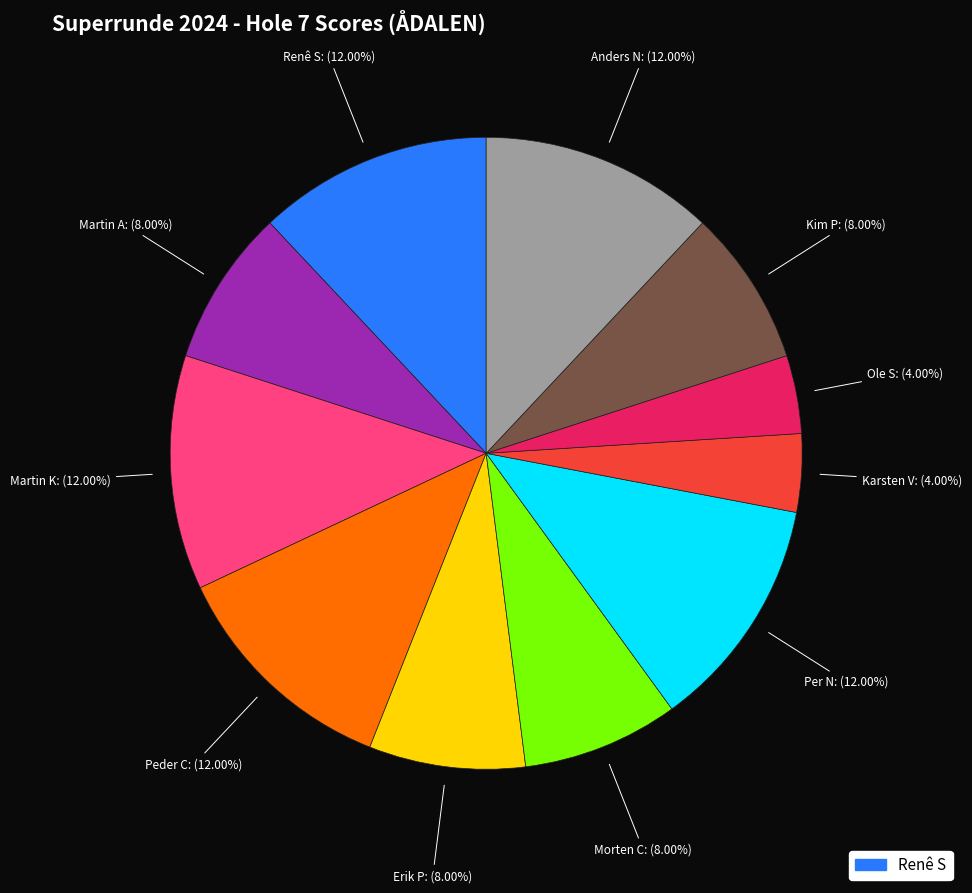

Is there a majority slice in this chart?

No